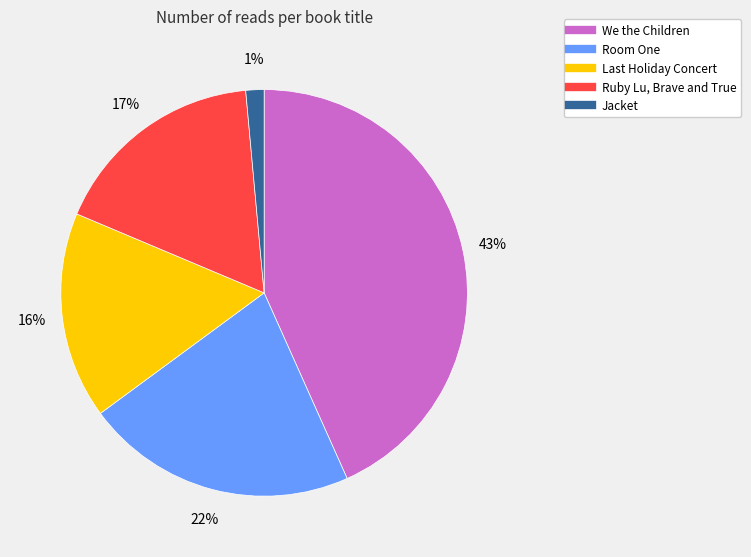

Which slice is the largest?

We the Children